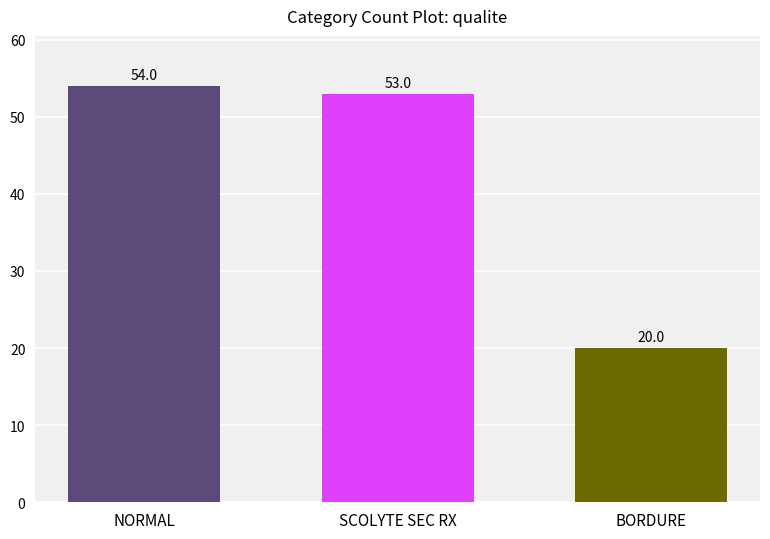

At which label is the value closest to 37?

SCOLYTE SEC RX